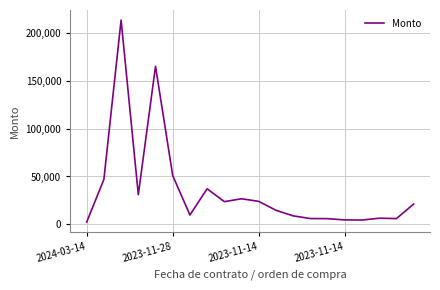

What is the maximum value shown in the chart?

213408.9